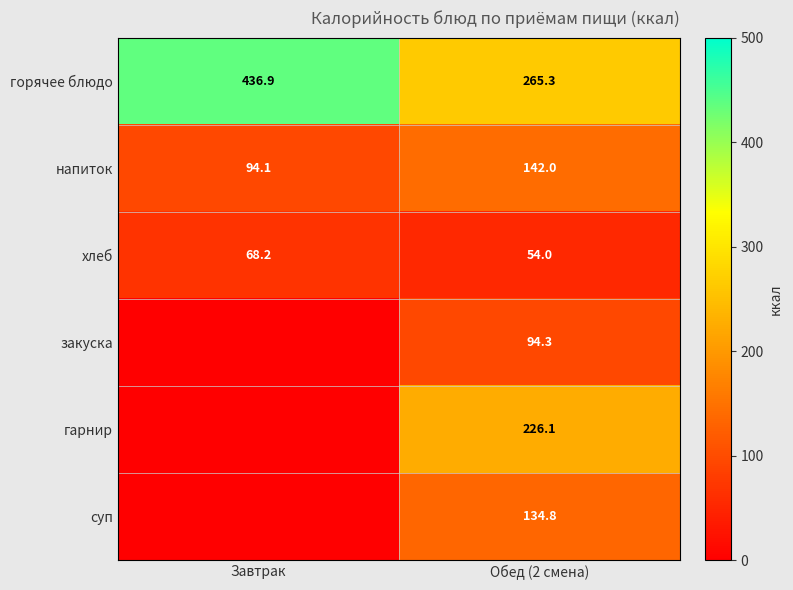

How many data points does each series have?

2